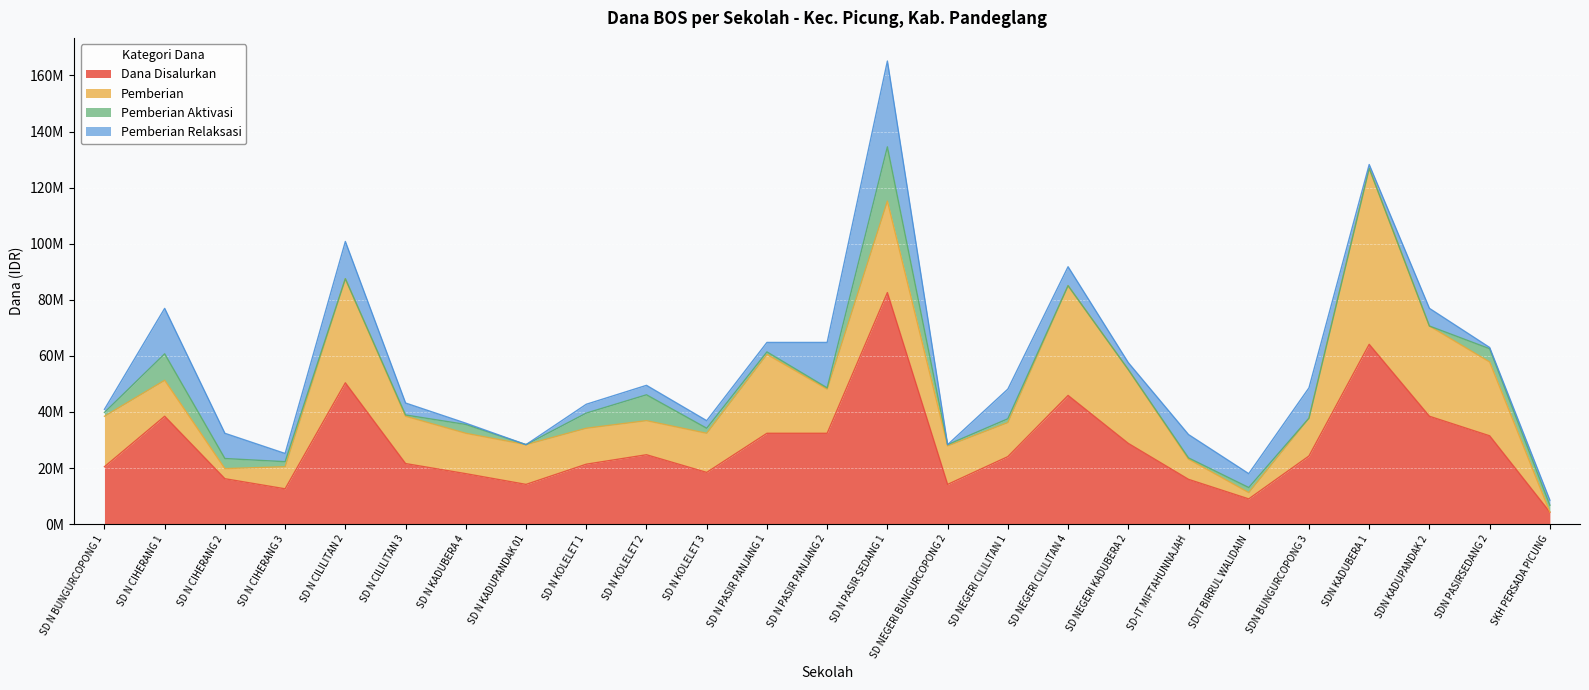

Which series ends up on top after the final intersection of Pemberian Aktivasi and Pemberian Relaksasi?

Pemberian Aktivasi